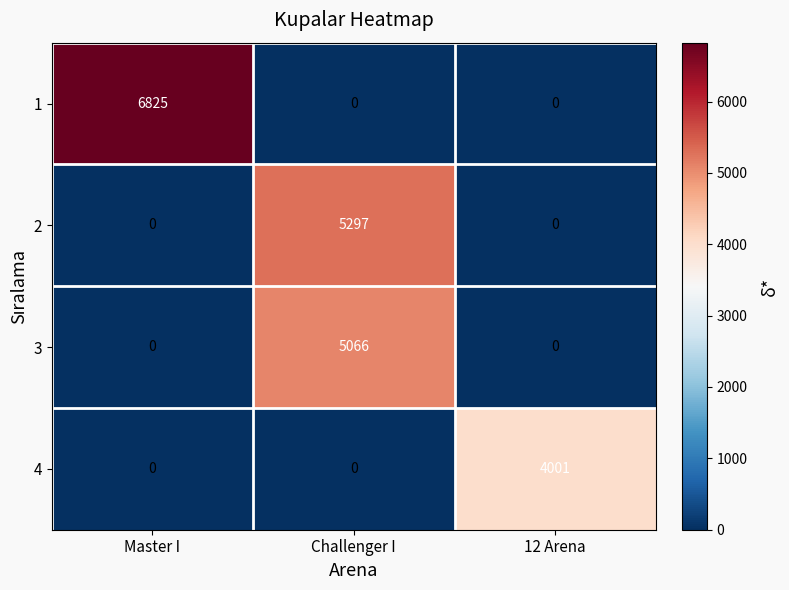

The 2 series shows 0 at 12 Arena. True or false?

True